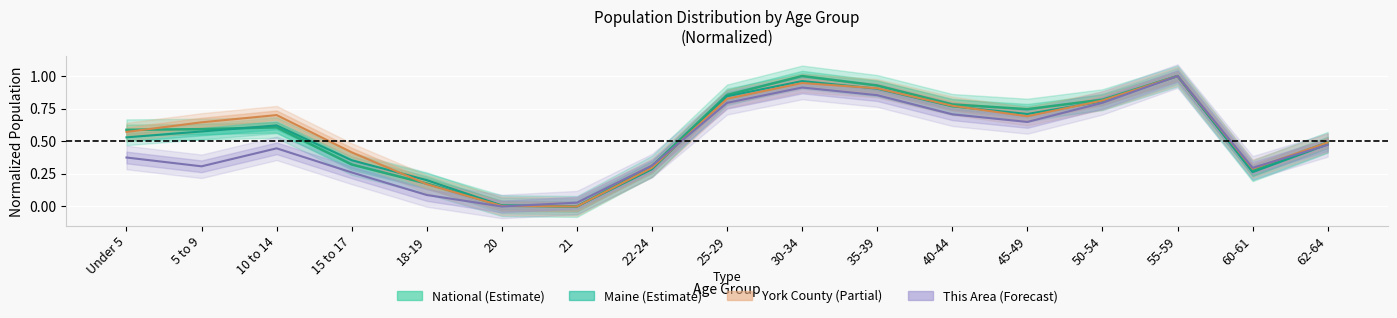

Is the value of National (Estimate) at 18-19 greater than the value of Maine (Estimate) at 15 to 17?

No